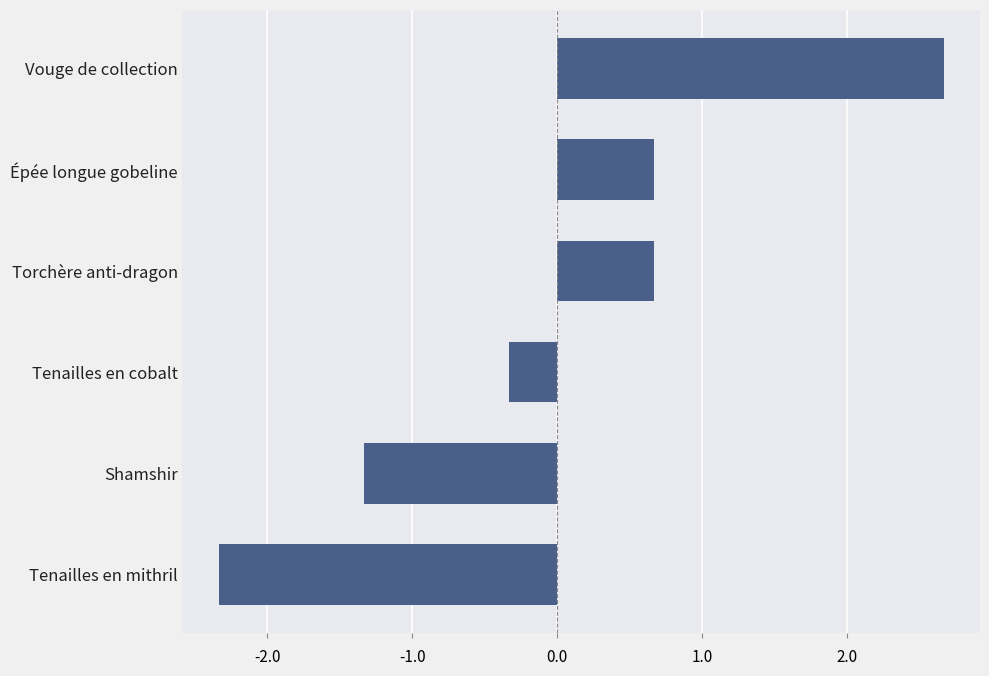

How many values are above zero?

3